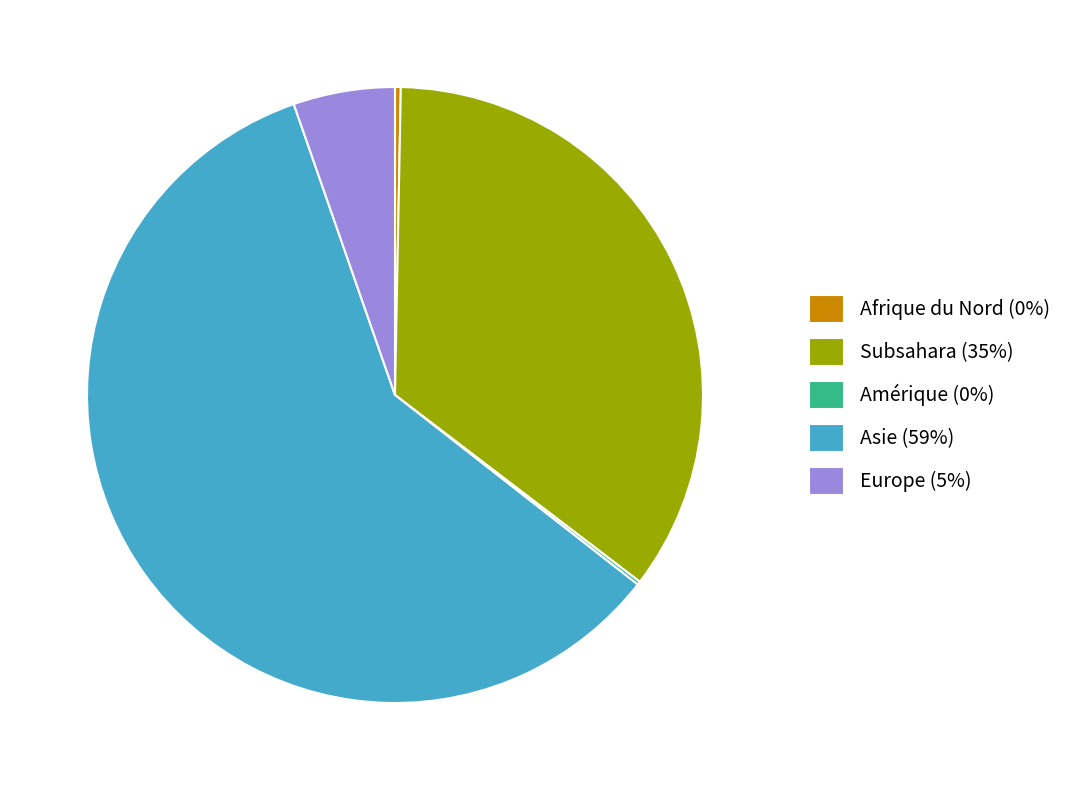

Is it true that Afrique du Nord (0%) is 14% of the pie?

False